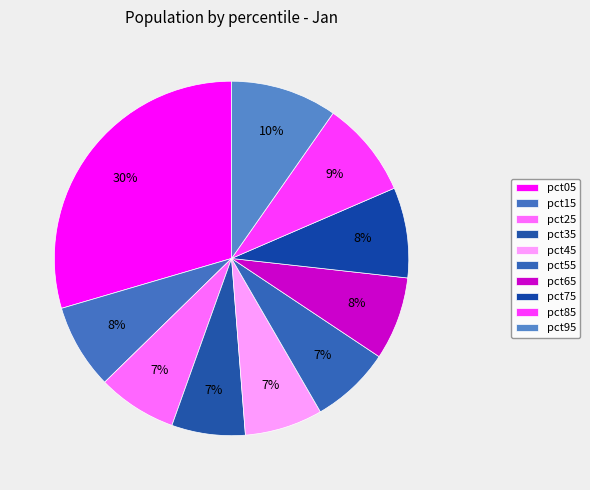

How many segments does this pie chart have?

10